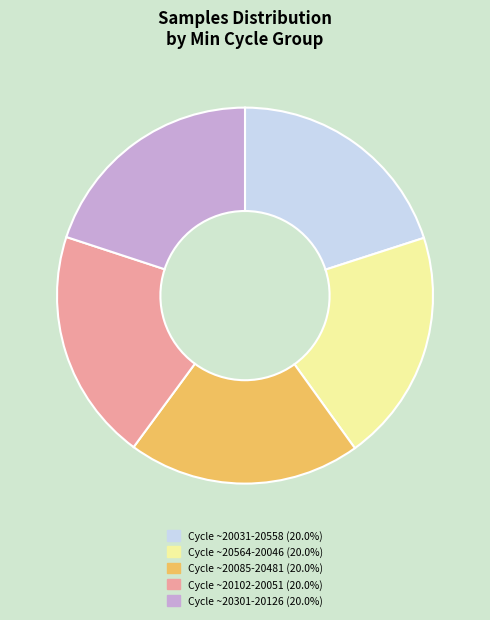

Is there a majority slice in this chart?

No